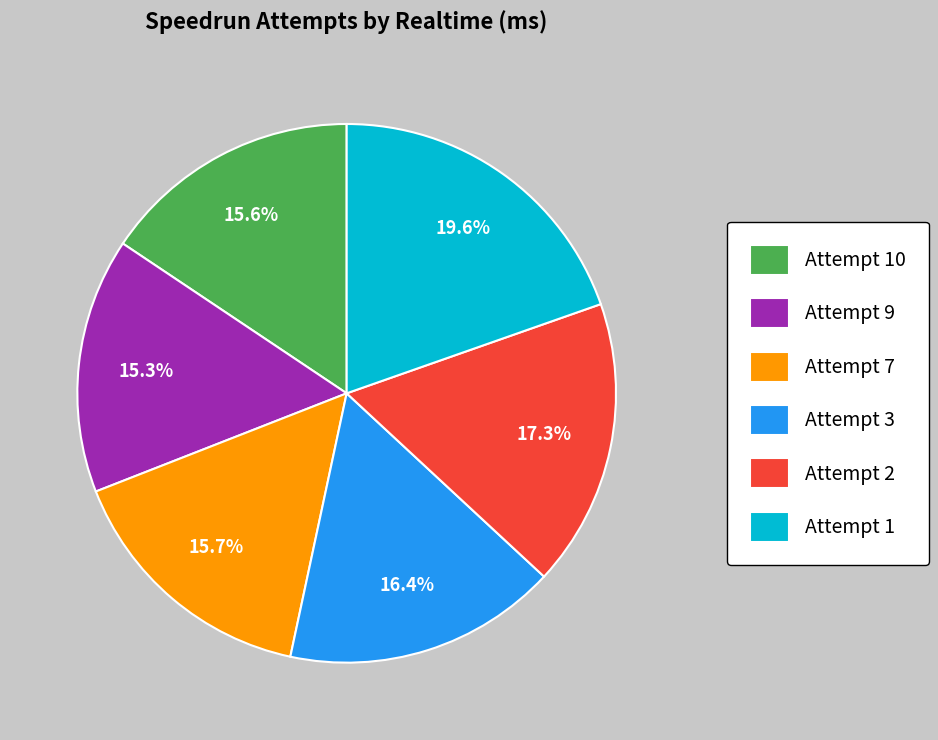

To the nearest percent, what is the difference between the largest and smallest slice percentages?

4%